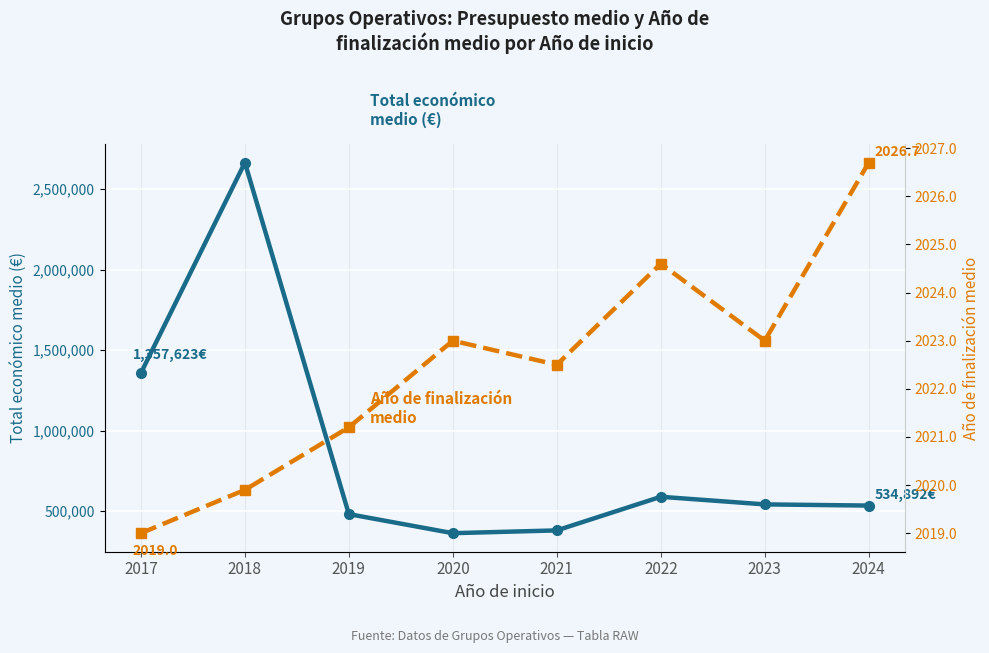

The Total económico medio (€) series shows 251602.1 at 2024. True or false?

False